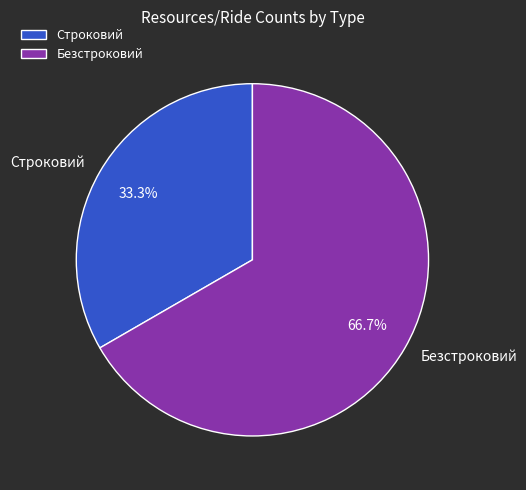

Which has a higher value, Безстроковий or Строковий?

Безстроковий